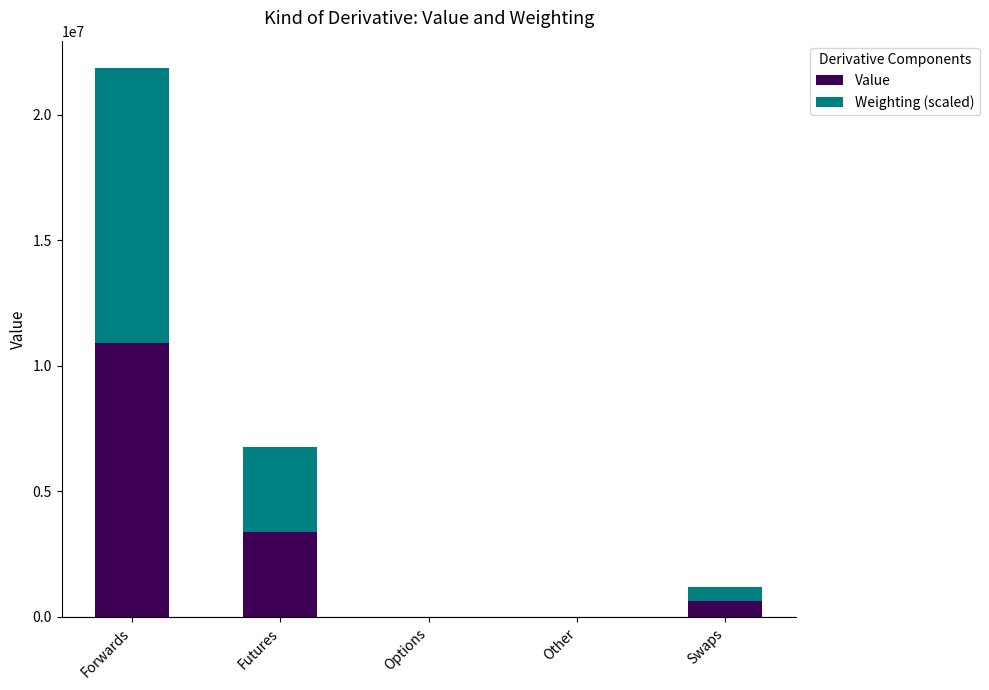

What is the lowest value of the Value series?

-13923.0